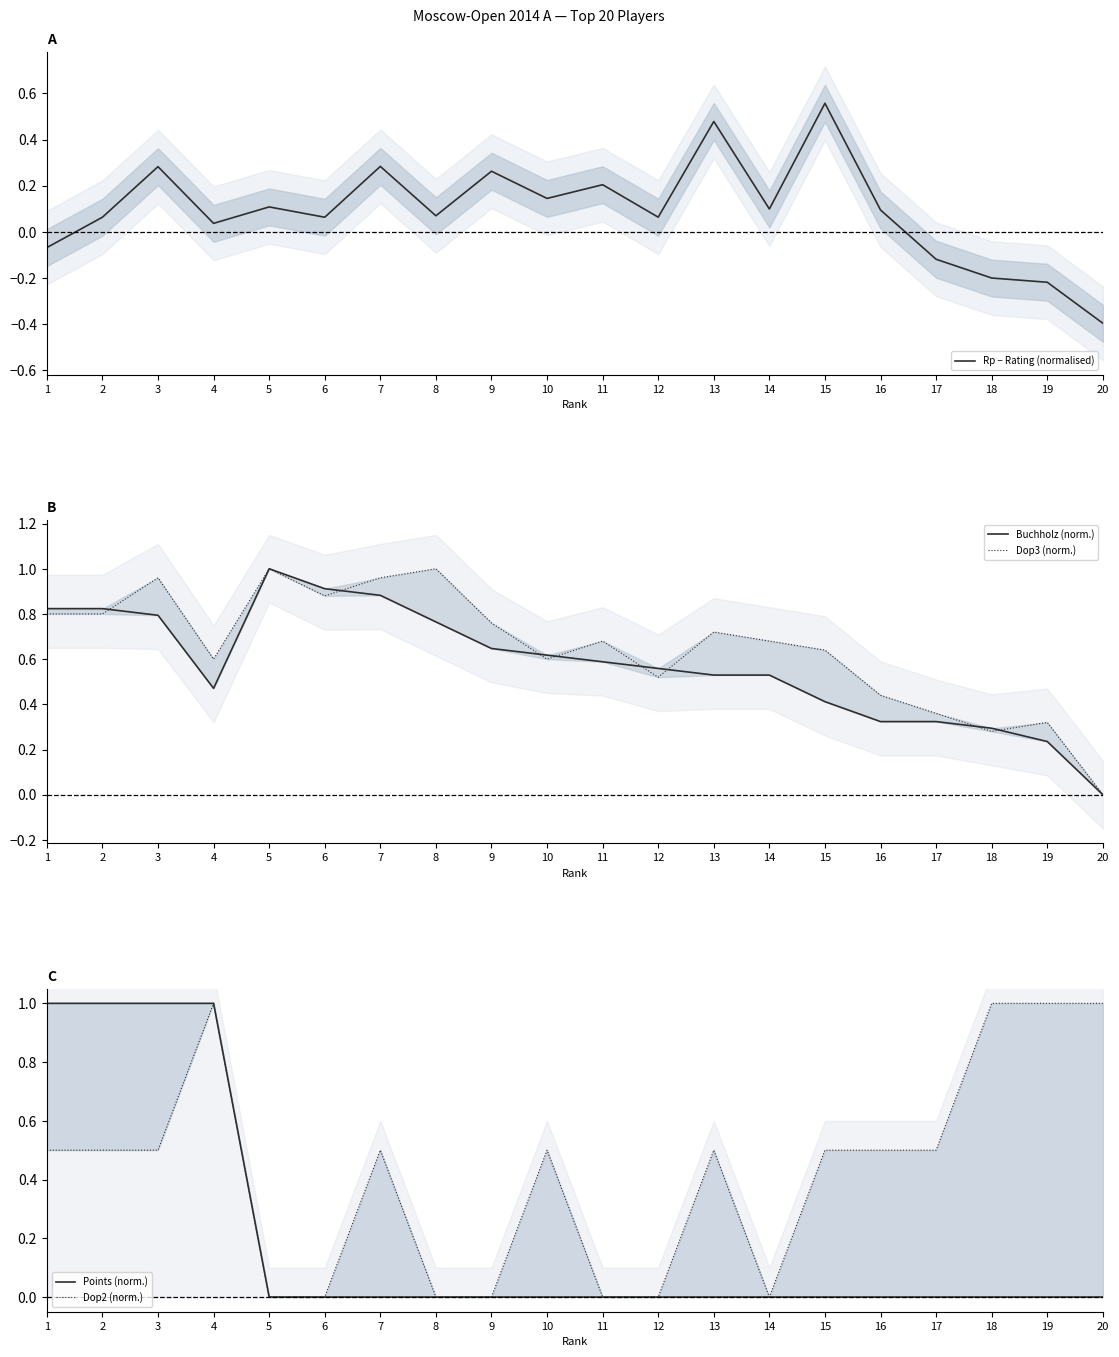

How many values in Rp − Rating (normalised) are above zero?

15